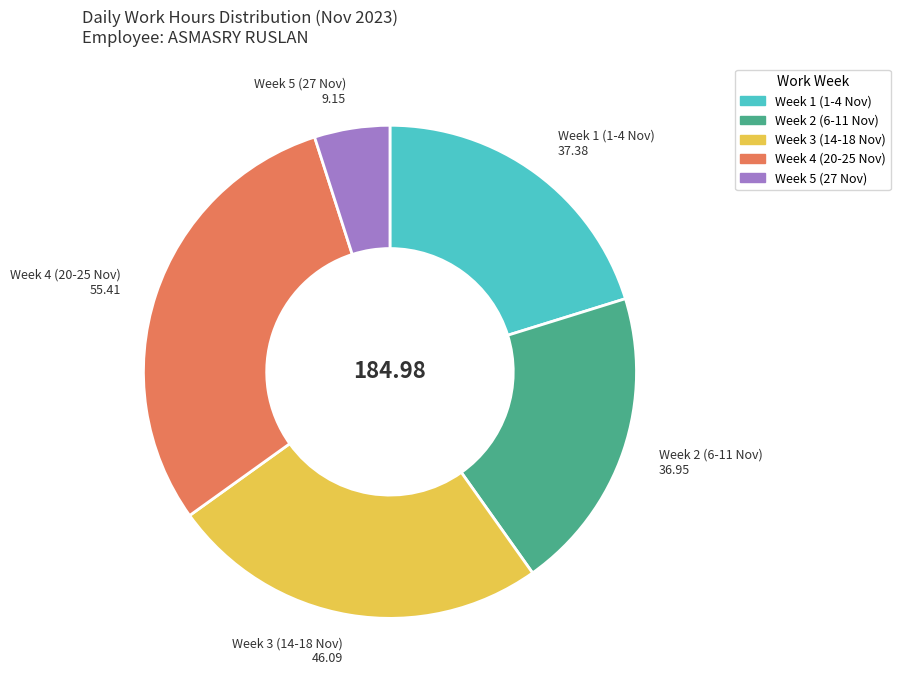

Is there a majority slice in this chart?

No